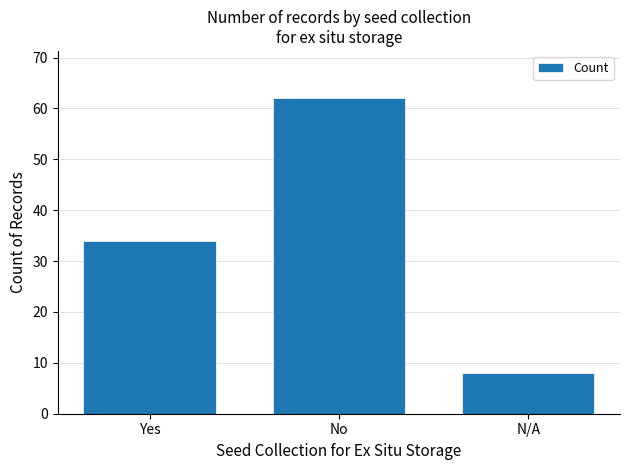

What is the change in value from Yes to No?

+28